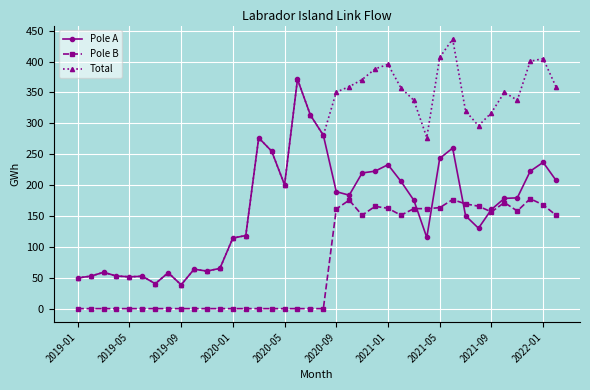

Which series has the largest range (max minus min)?

Total